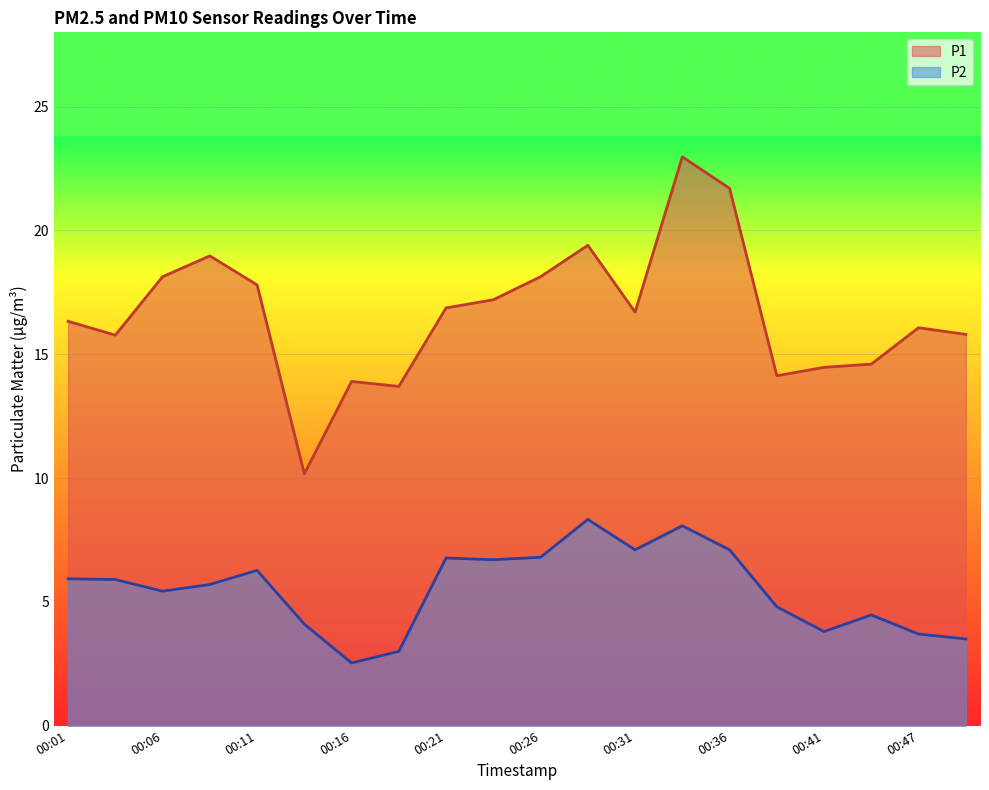

Is it true that P1 equals 27.0 at 00:01?

False